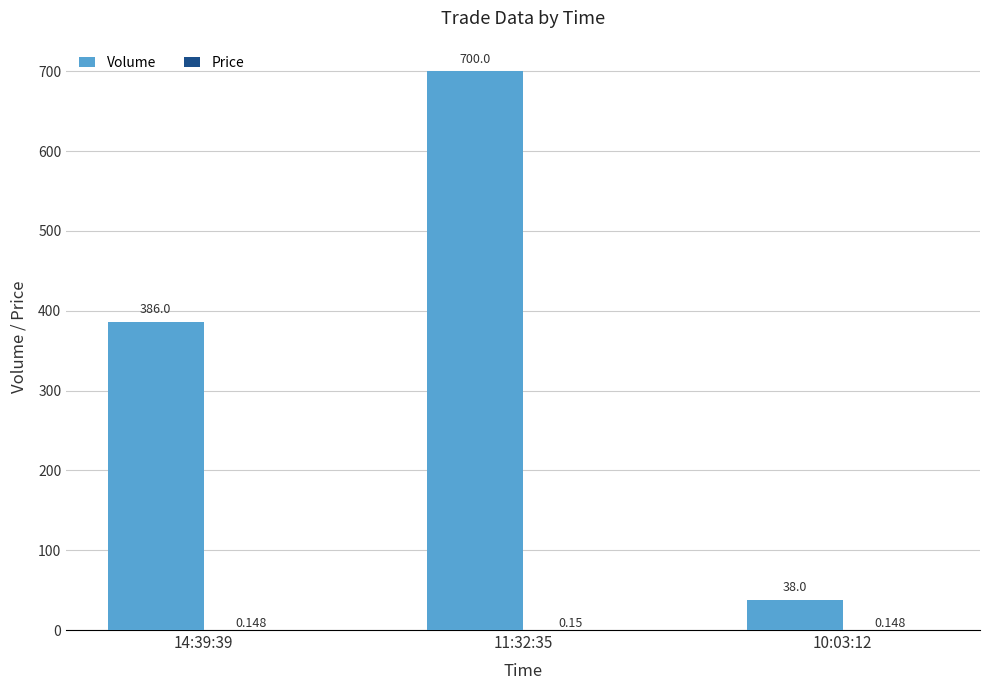

Between 14:39:39 and 11:32:35, which series saw the biggest shift?

Volume